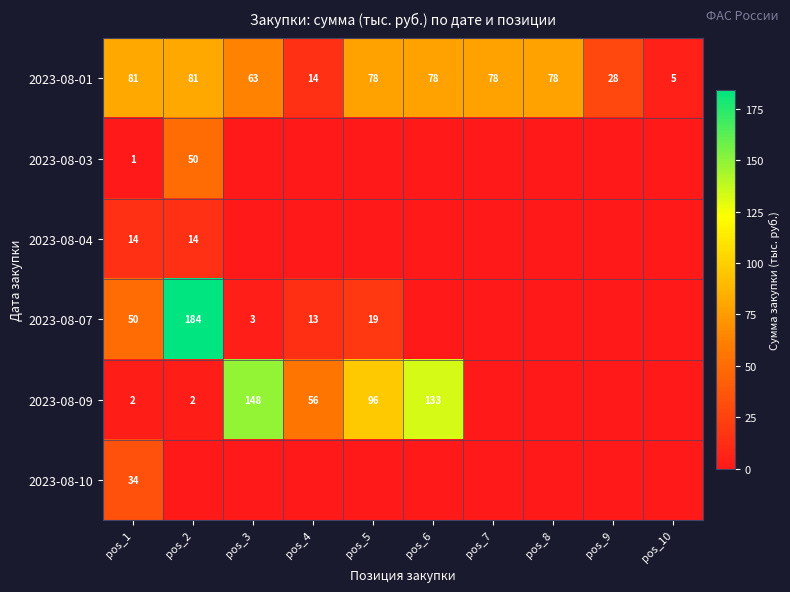

Where is 2023-08-01 nearest to the value 43?

pos_9